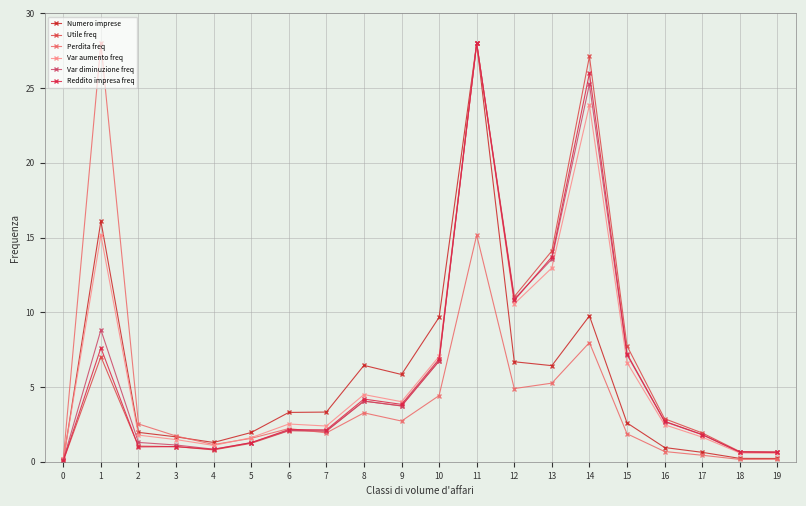

Where is the first local minimum for Perdita freq?

4